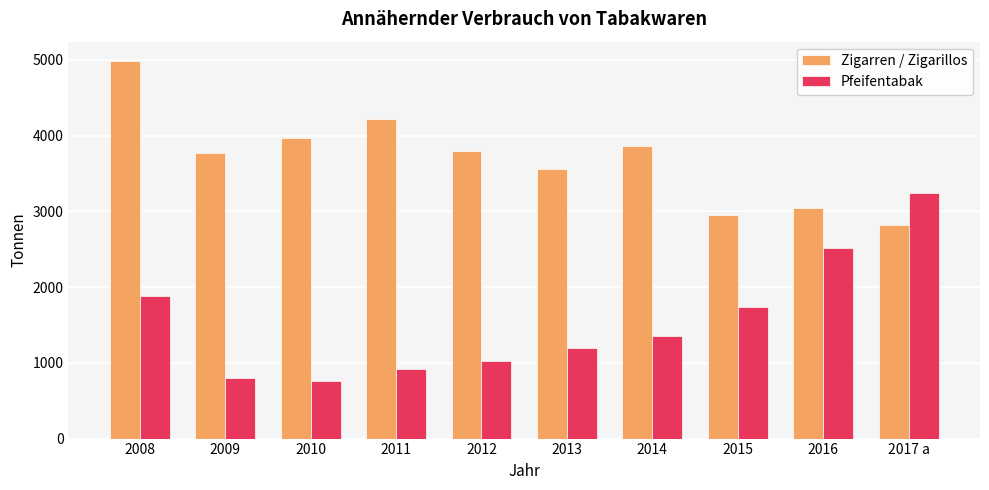

Are the bars horizontal?

No